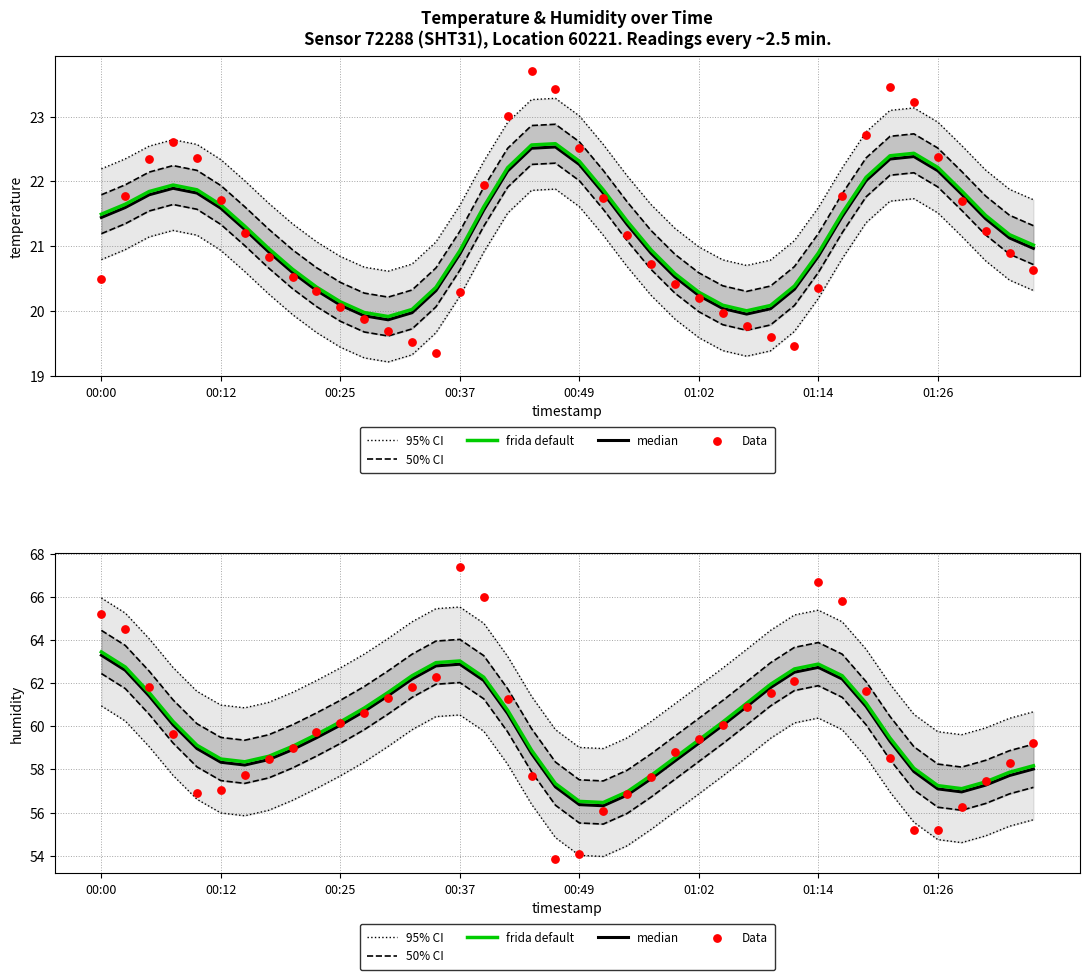

What is the total value across all series at 26?

297.2